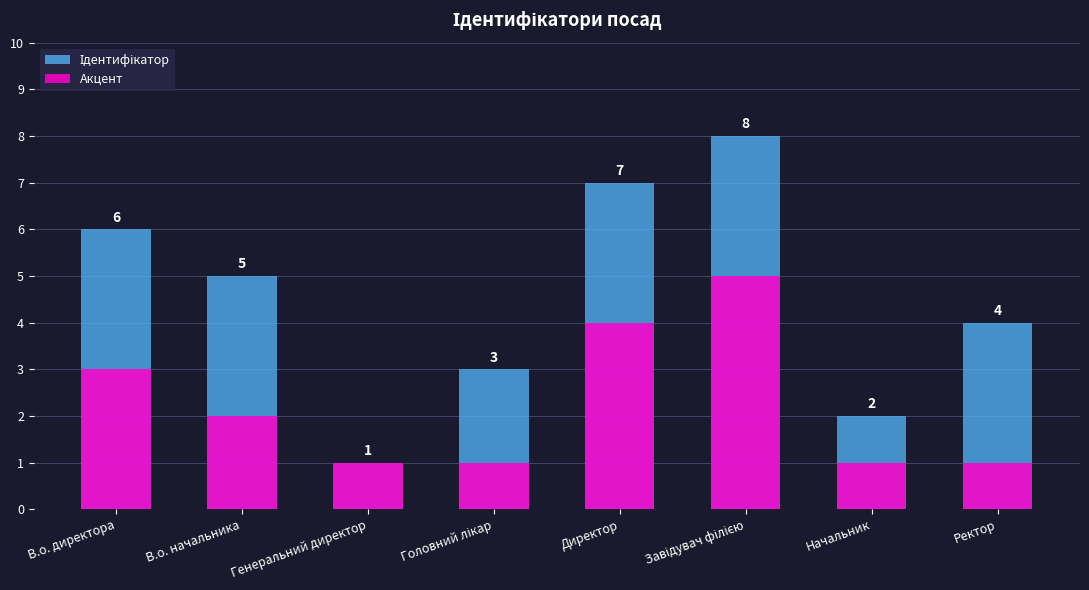

True or false: Ідентифікатор has a value of 1 at Генеральний директор.

False